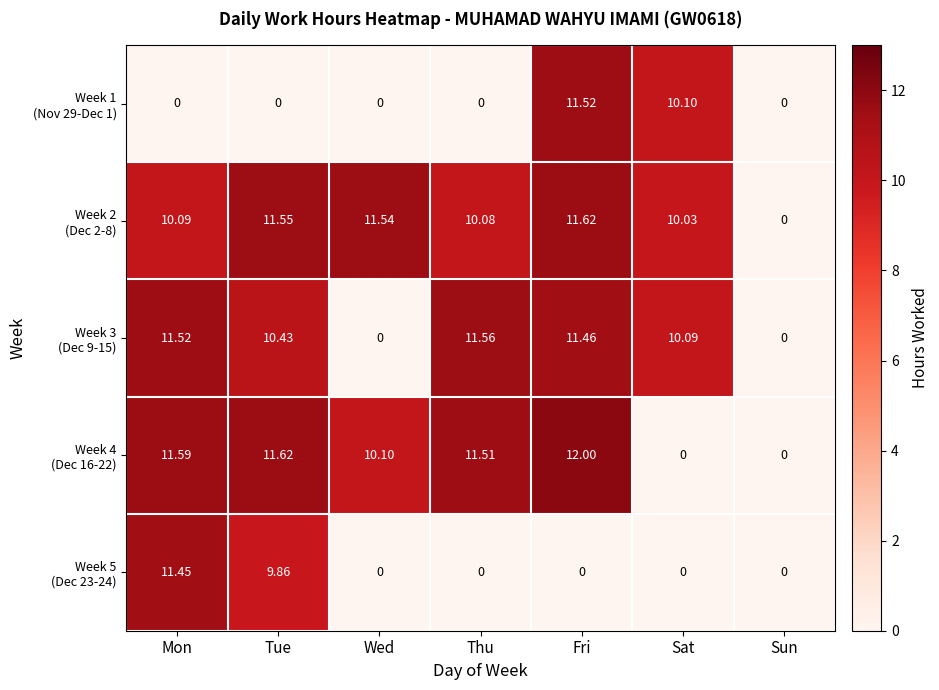

At which category is the sum across all series the highest?

Fri